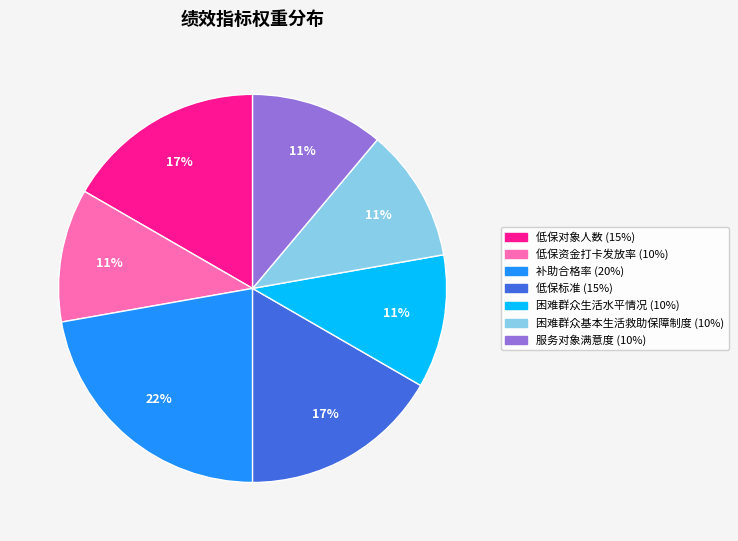

Is the sum of 低保标准 and 困难群众生活水平情况 greater than half?

No